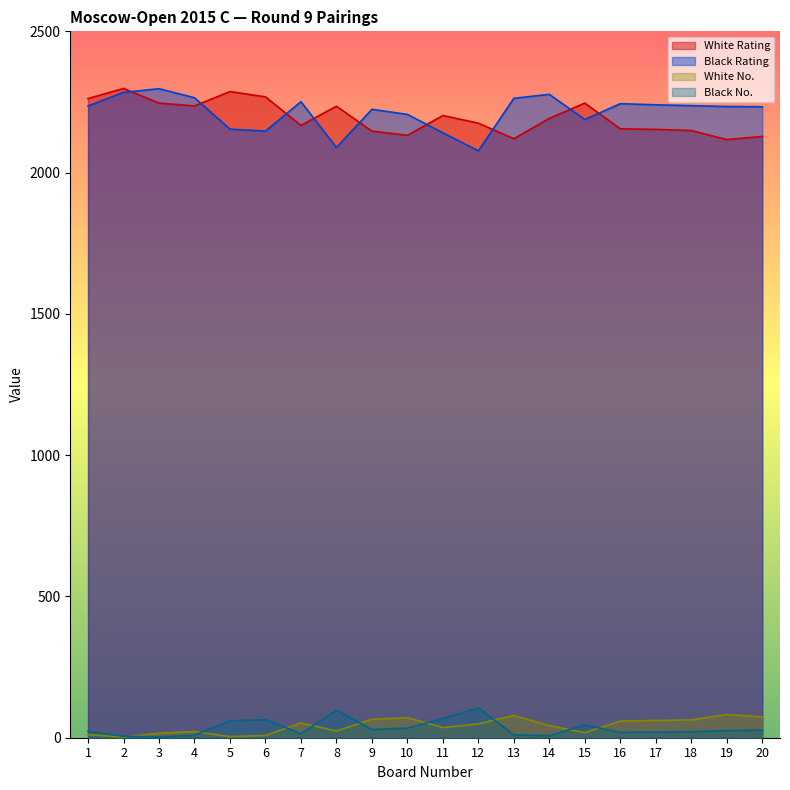

Does the chart have visible grid lines?

No